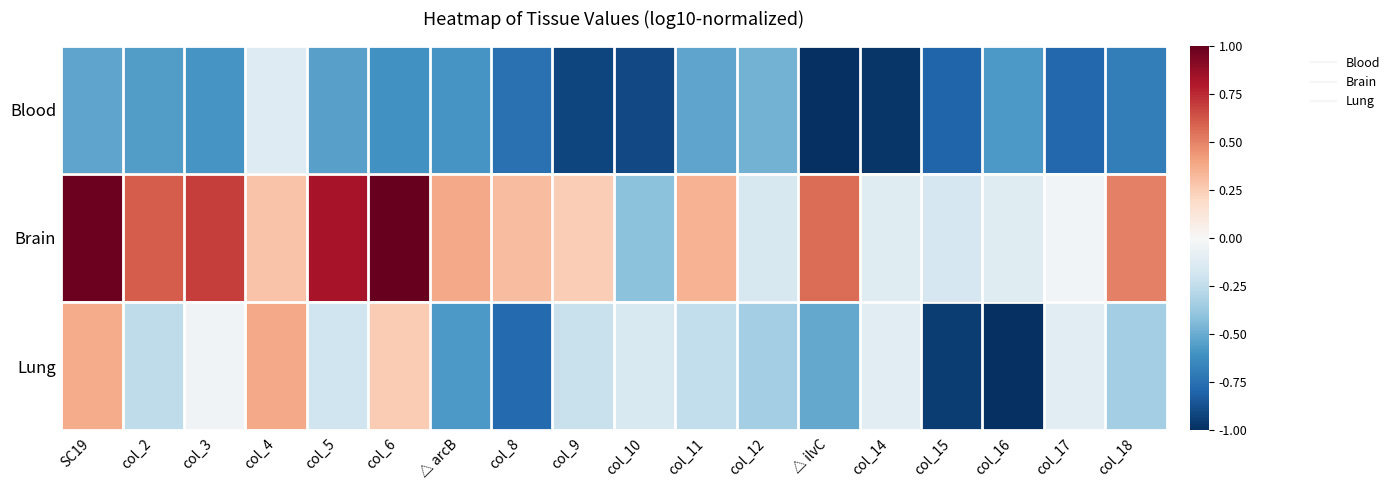

List the series in order of their overall mean, lowest first.

Blood, Lung, Brain